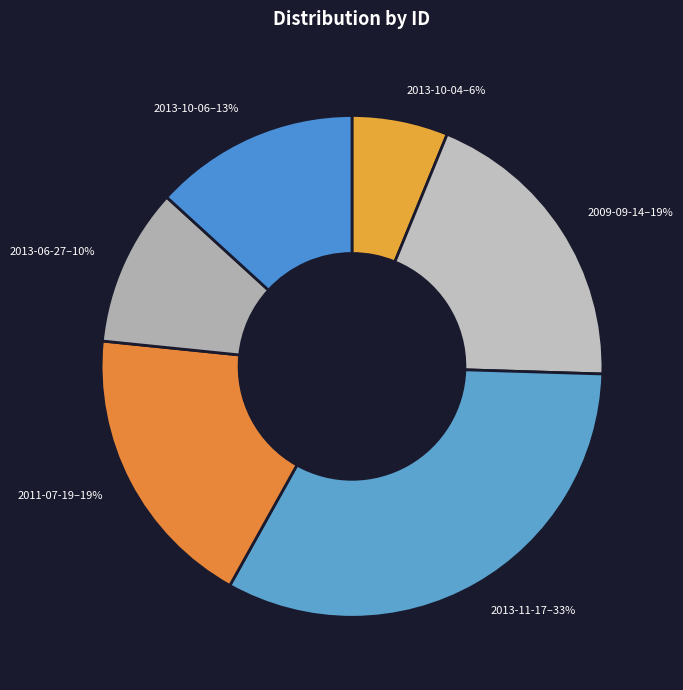

Is there any slice that represents more than half of the pie?

No